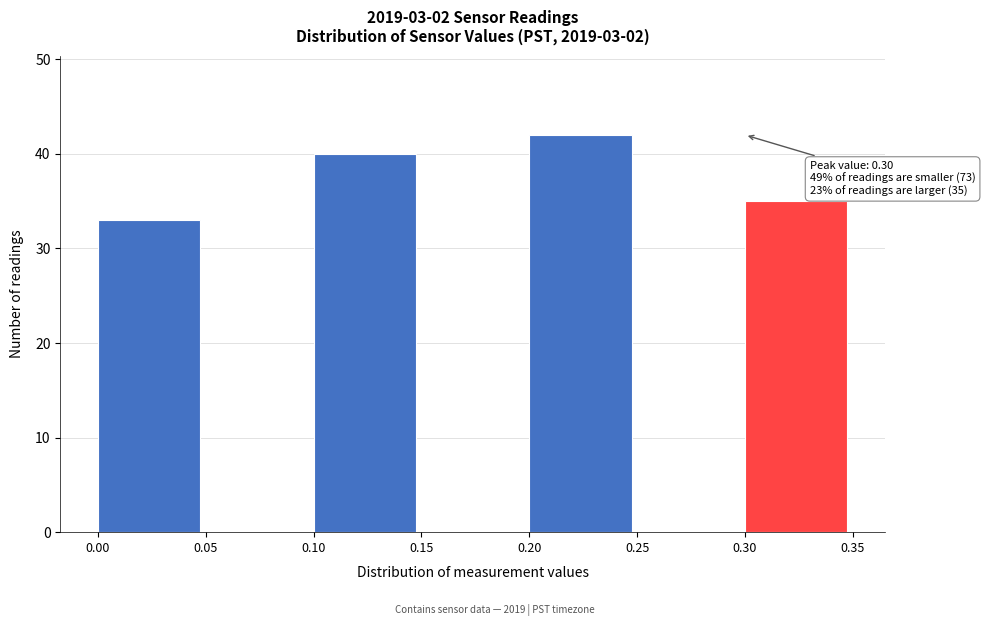

Over which range of the x-axis is the bar tallest?

0.20 to 0.25